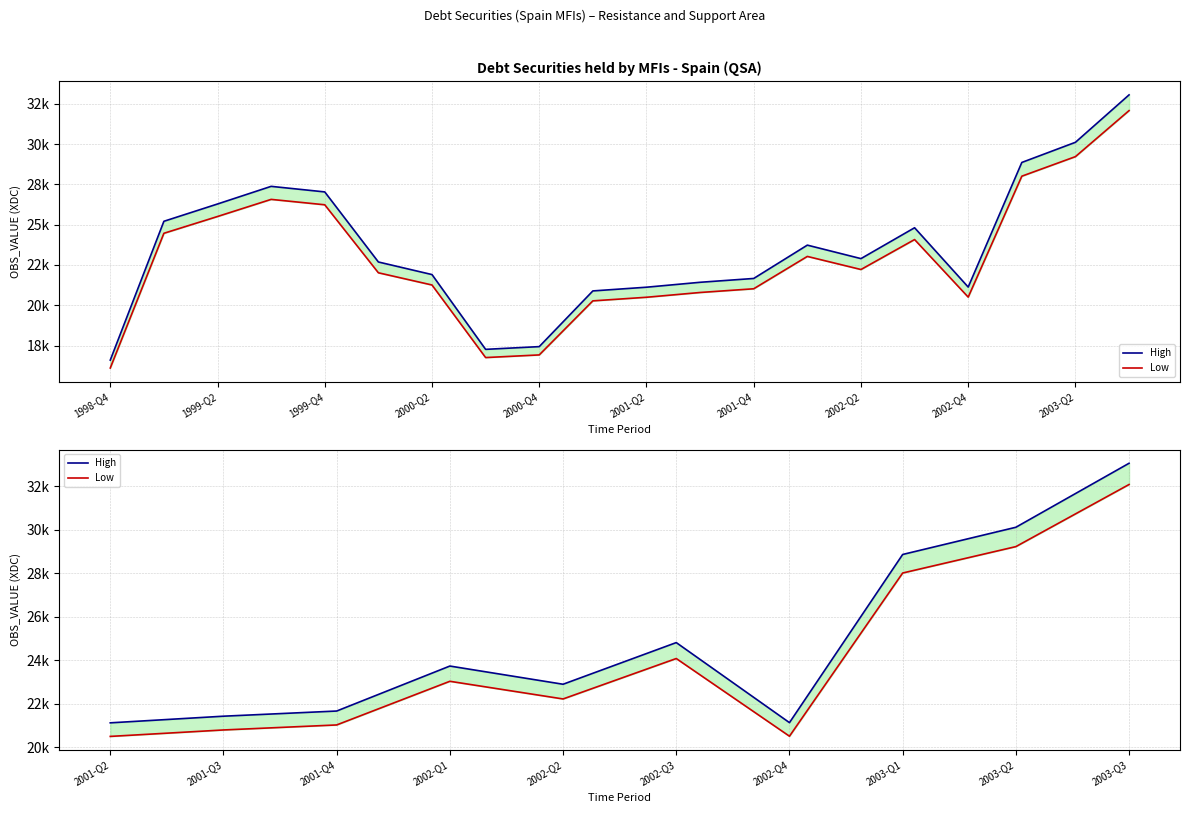

What is the lowest value of the High series?

21120.1